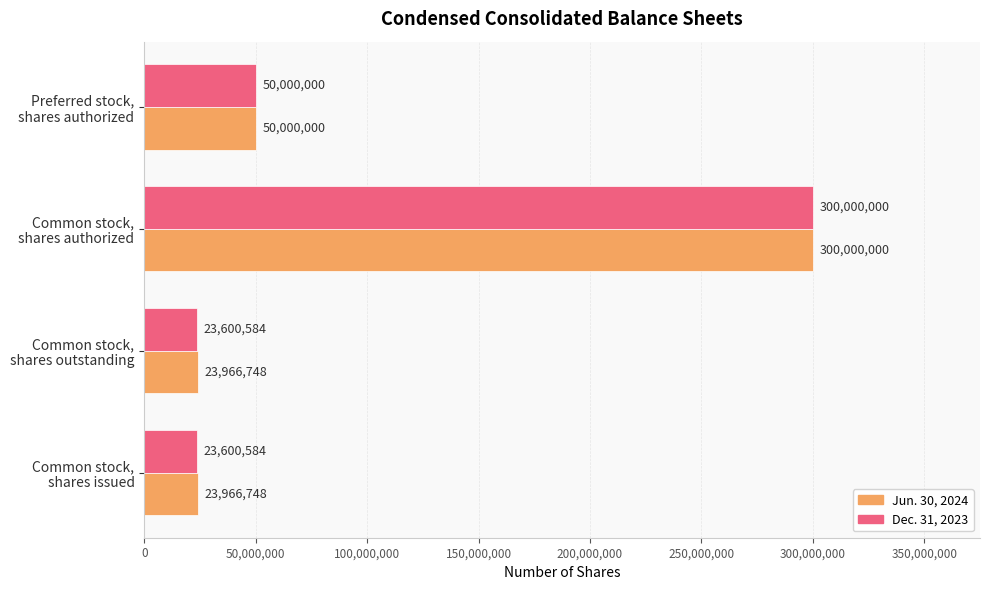

What is the smallest value displayed?

23600584